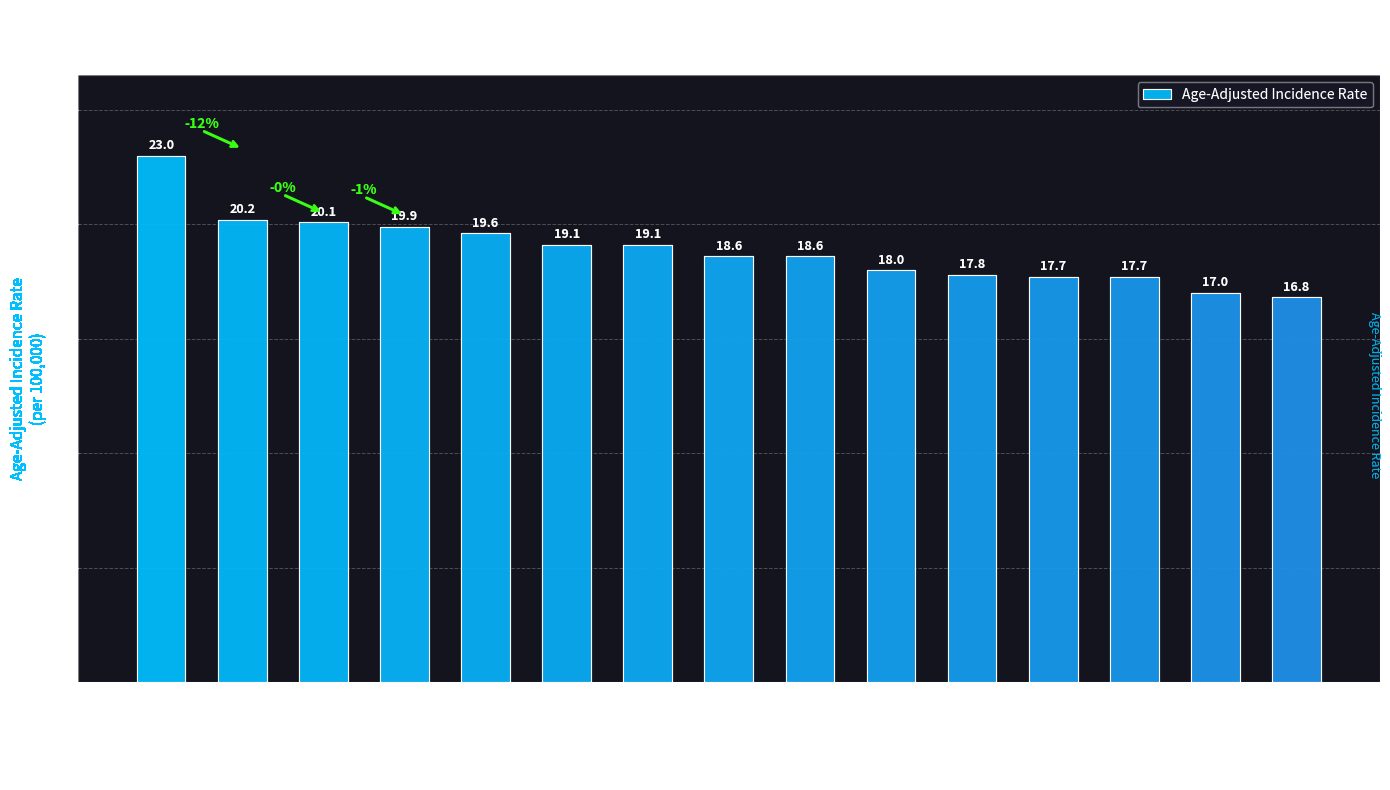

Does the chart contain any negative values?

No